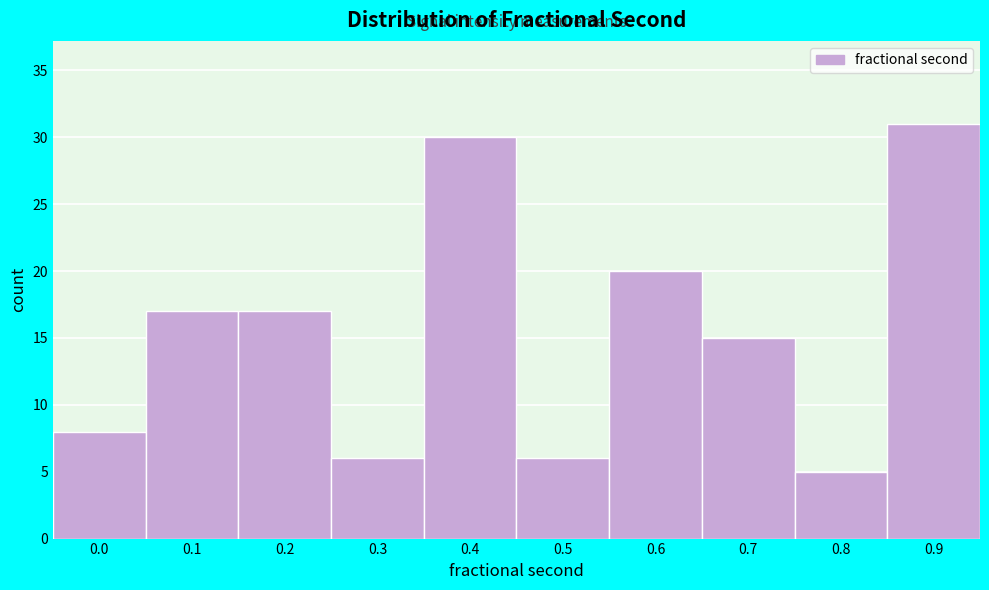

Reading left to right, extract all data points from this chart.

8	17	17	6	30	6	20	15	5	31